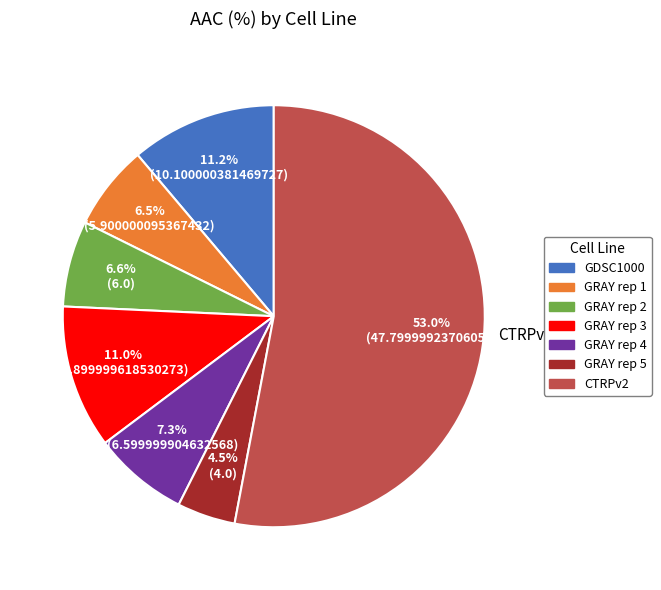

How many segments does this pie chart have?

7